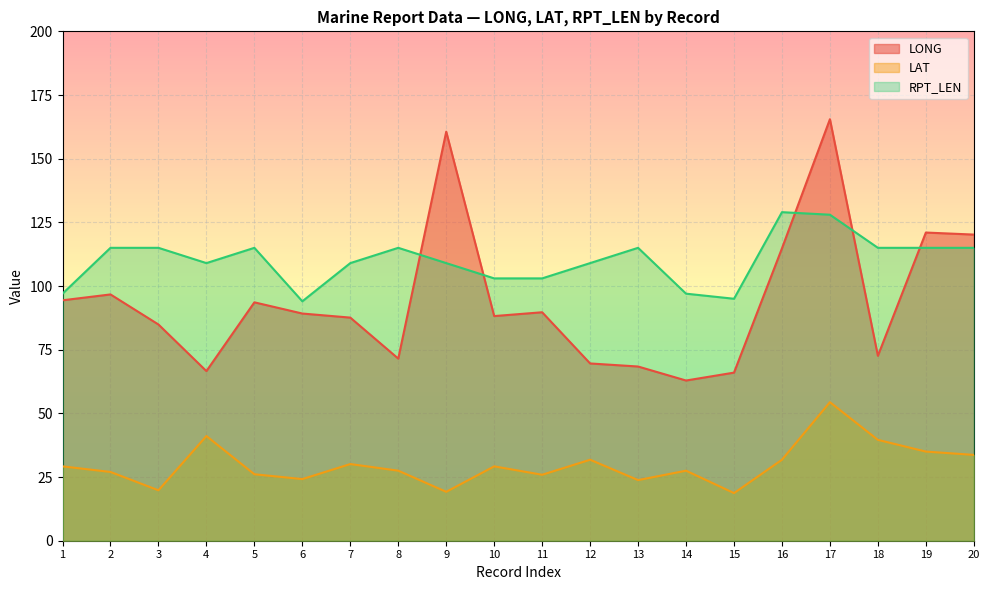

Which category has the lowest value across all series?

15